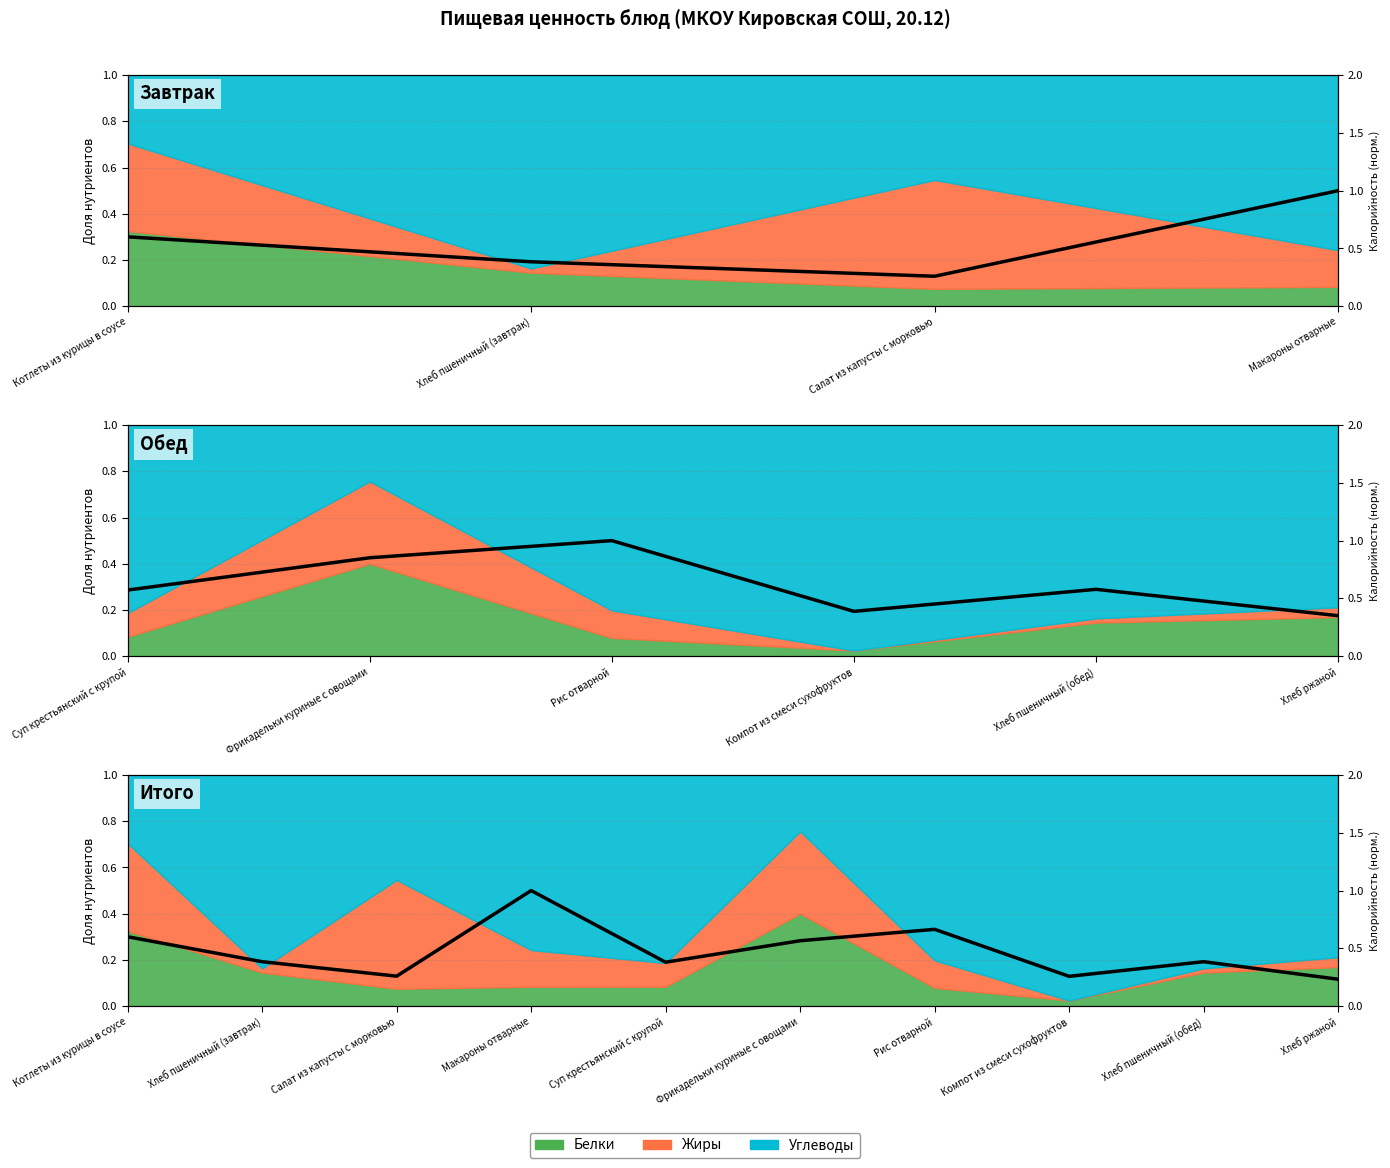

What is the smallest value displayed?

0.2